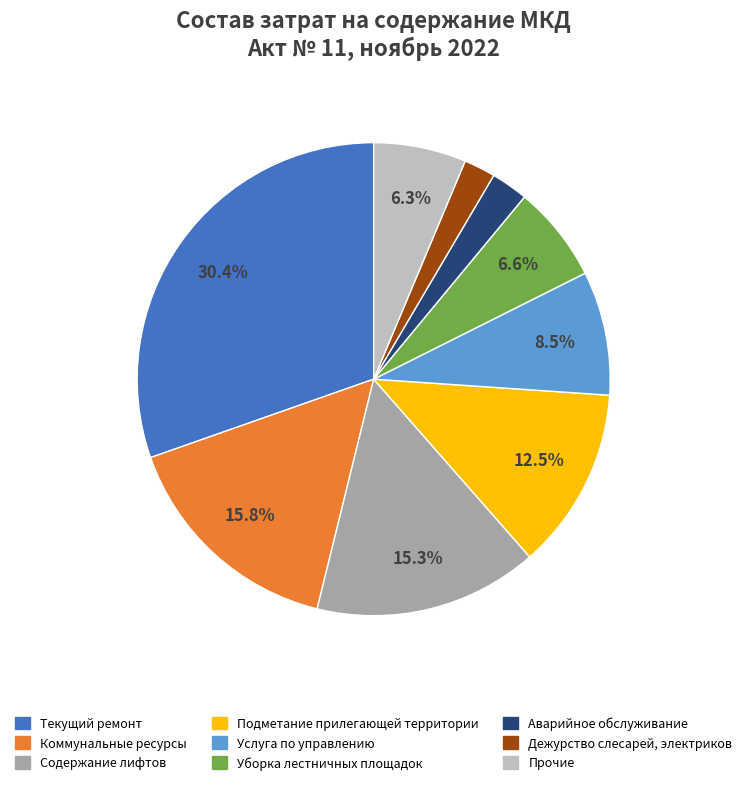

Is there a majority slice in this chart?

No